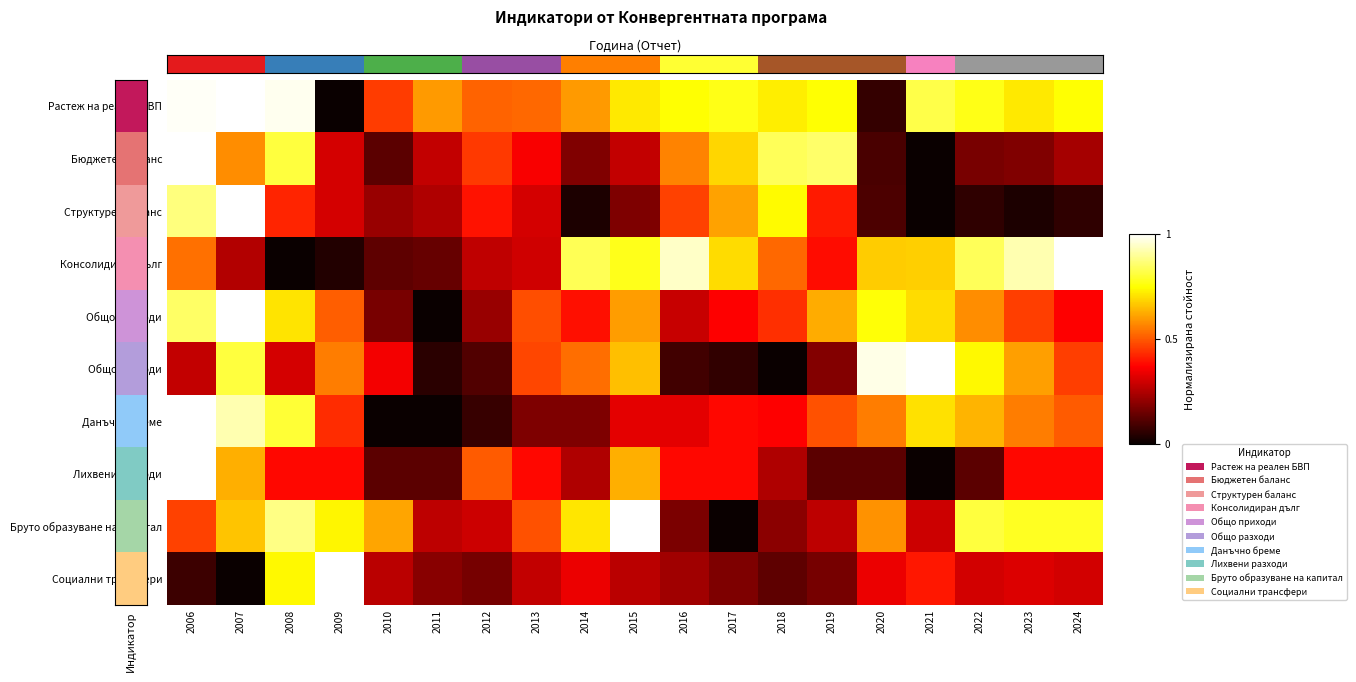

Reading right to left, list all the values displayed in this chart.

Растеж на реален БВП: 2024=0.7	2023=0.7	2022=0.8	2021=0.8	2020=0.1	2019=0.7	2018=0.7	2017=0.8	2016=0.7	2015=0.7	2014=0.6	2013=0.5	2012=0.5	2011=0.6	2010=0.5	2009=0.0	2008=1.0	2007=1.0	2006=1.0
Бюджетен баланс: 2024=0.2	2023=0.2	2022=0.2	2021=0.0	2020=0.1	2019=0.8	2018=0.8	2017=0.7	2016=0.6	2015=0.3	2014=0.2	2013=0.4	2012=0.5	2011=0.3	2010=0.1	2009=0.3	2008=0.8	2007=0.6	2006=1.0
Структурен баланс: 2024=0.1	2023=0.0	2022=0.1	2021=0.0	2020=0.1	2019=0.4	2018=0.7	2017=0.6	2016=0.5	2015=0.2	2014=0.0	2013=0.3	2012=0.4	2011=0.2	2010=0.2	2009=0.3	2008=0.4	2007=1.0	2006=0.9
Консолидиран дълг: 2024=1.0	2023=0.9	2022=0.8	2021=0.7	2020=0.7	2019=0.4	2018=0.5	2017=0.7	2016=0.9	2015=0.8	2014=0.8	2013=0.3	2012=0.3	2011=0.1	2010=0.1	2009=0.0	2008=0.0	2007=0.3	2006=0.5
Общо приходи: 2024=0.4	2023=0.5	2022=0.6	2021=0.7	2020=0.8	2019=0.6	2018=0.4	2017=0.4	2016=0.3	2015=0.6	2014=0.4	2013=0.5	2012=0.2	2011=0.0	2010=0.2	2009=0.5	2008=0.7	2007=1.0	2006=0.8
Общо разходи: 2024=0.5	2023=0.6	2022=0.7	2021=1.0	2020=1.0	2019=0.2	2018=0.0	2017=0.1	2016=0.1	2015=0.7	2014=0.5	2013=0.5	2012=0.1	2011=0.0	2010=0.3	2009=0.6	2008=0.3	2007=0.8	2006=0.3
Данъчно бреме: 2024=0.5	2023=0.6	2022=0.6	2021=0.7	2020=0.6	2019=0.5	2018=0.4	2017=0.4	2016=0.3	2015=0.3	2014=0.2	2013=0.2	2012=0.1	2011=0.0	2010=0.0	2009=0.4	2008=0.8	2007=0.9	2006=1.0
Лихвени разходи: 2024=0.4	2023=0.4	2022=0.1	2021=0.0	2020=0.1	2019=0.1	2018=0.2	2017=0.4	2016=0.4	2015=0.6	2014=0.2	2013=0.4	2012=0.5	2011=0.1	2010=0.1	2009=0.4	2008=0.4	2007=0.6	2006=1.0
Бруто образуване на капитал: 2024=0.8	2023=0.8	2022=0.8	2021=0.3	2020=0.6	2019=0.3	2018=0.2	2017=0.0	2016=0.2	2015=1.0	2014=0.7	2013=0.5	2012=0.3	2011=0.3	2010=0.6	2009=0.7	2008=0.9	2007=0.7	2006=0.5
Социални трансфери: 2024=0.3	2023=0.3	2022=0.3	2021=0.4	2020=0.3	2019=0.2	2018=0.1	2017=0.2	2016=0.2	2015=0.3	2014=0.3	2013=0.3	2012=0.2	2011=0.2	2010=0.3	2009=1.0	2008=0.7	2007=0.0	2006=0.1